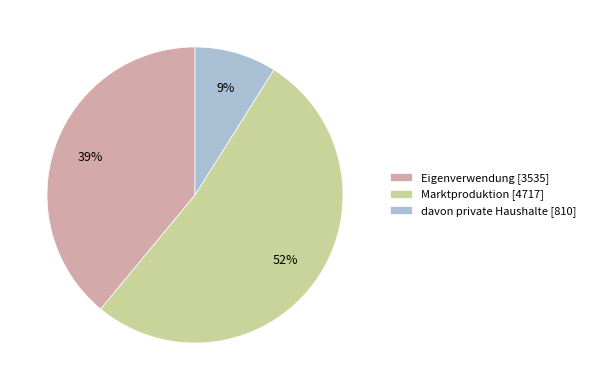

Is the sum of Marktproduktion [4717] and davon private Haushalte [810] greater than half?

Yes